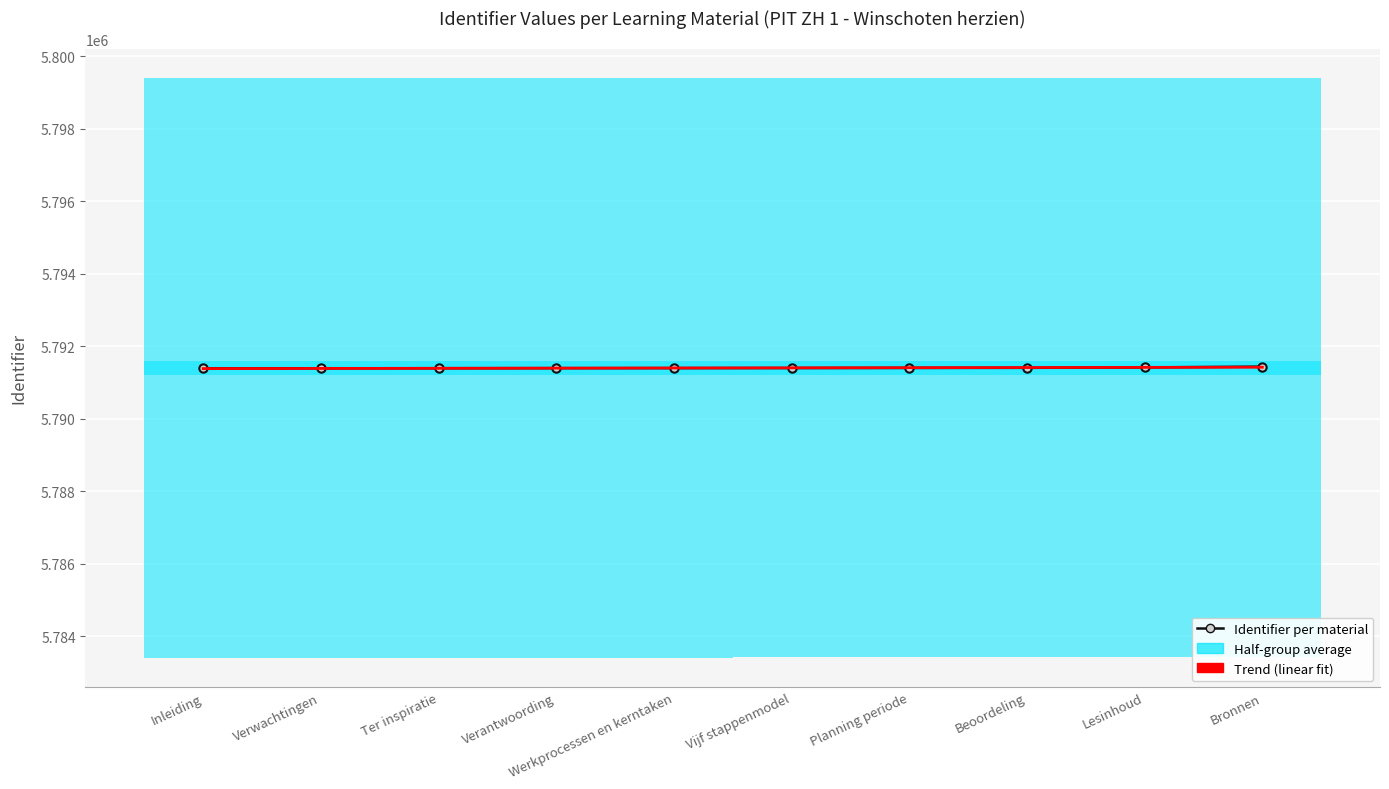

What is the label of the 5th point from the left?

Werkprocessen en kerntaken